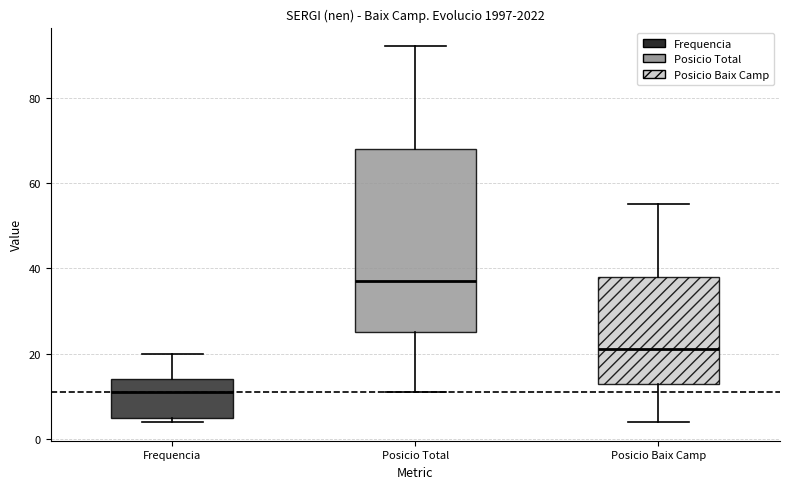

Which box has the highest median line?

Posicio Total